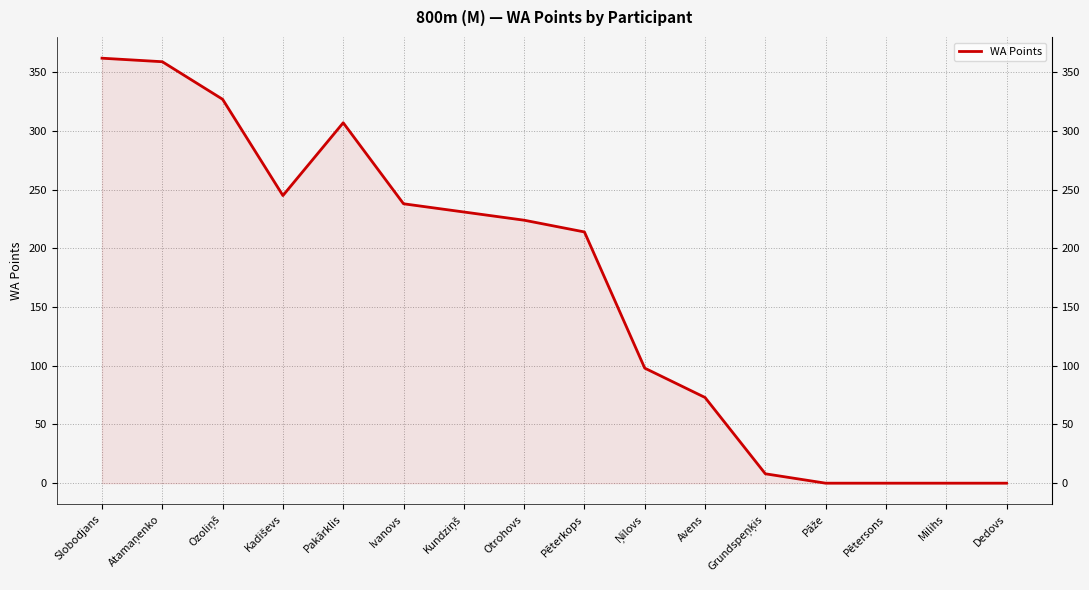

What is the difference between the second highest and second lowest values?

359